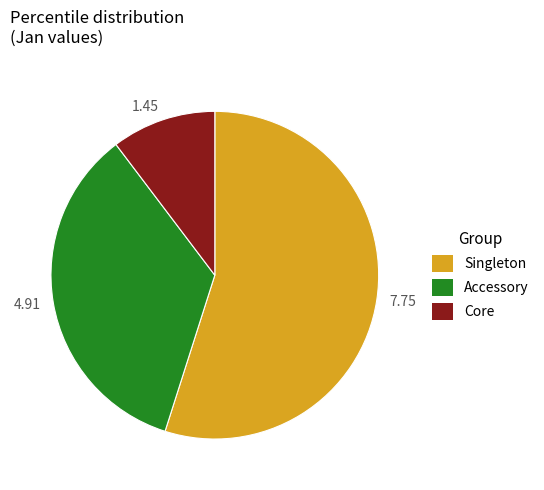

Combined, do 1.45 and 7.75 account for over 50%?

Yes